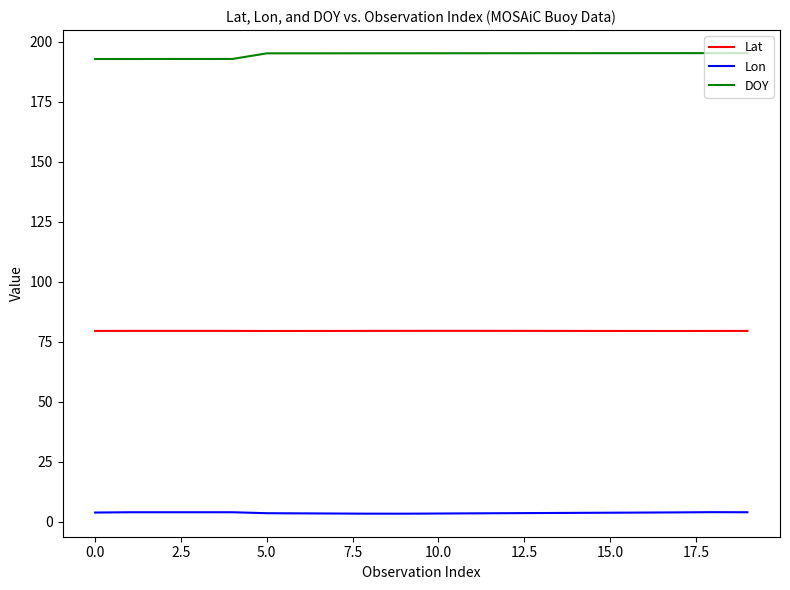

True or false: Lon and DOY cross at least once.

False